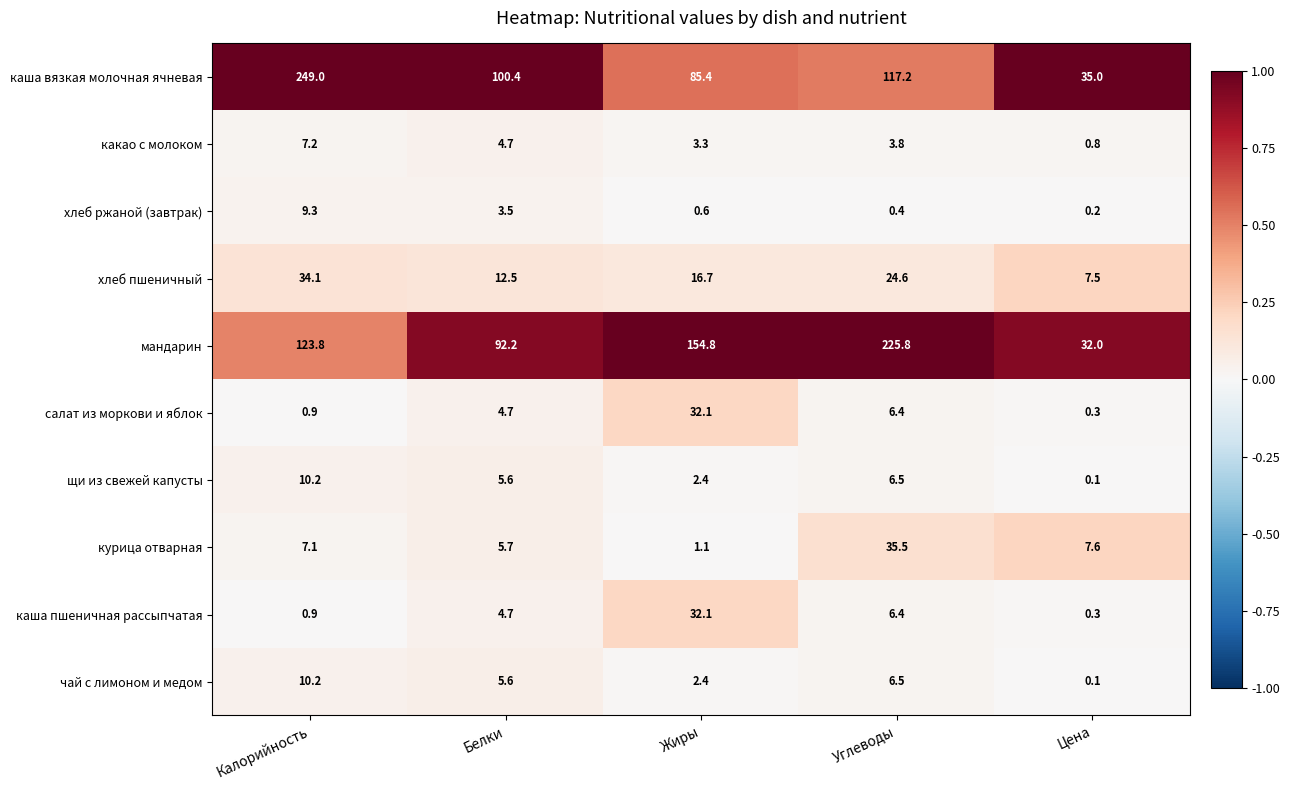

What is the greatest value displayed?

249.0